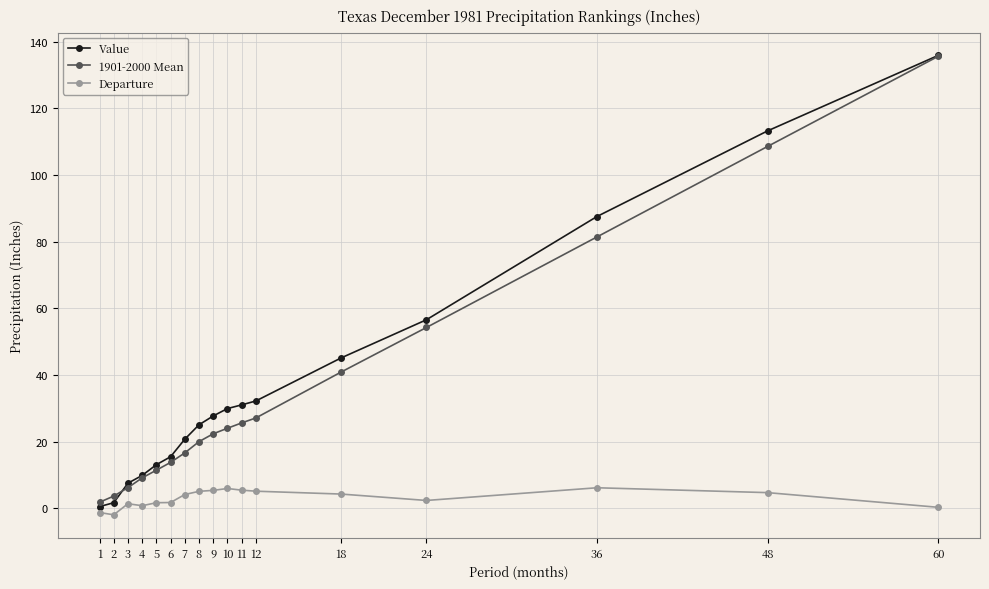

At which category does the chart reach its peak across all series?

60